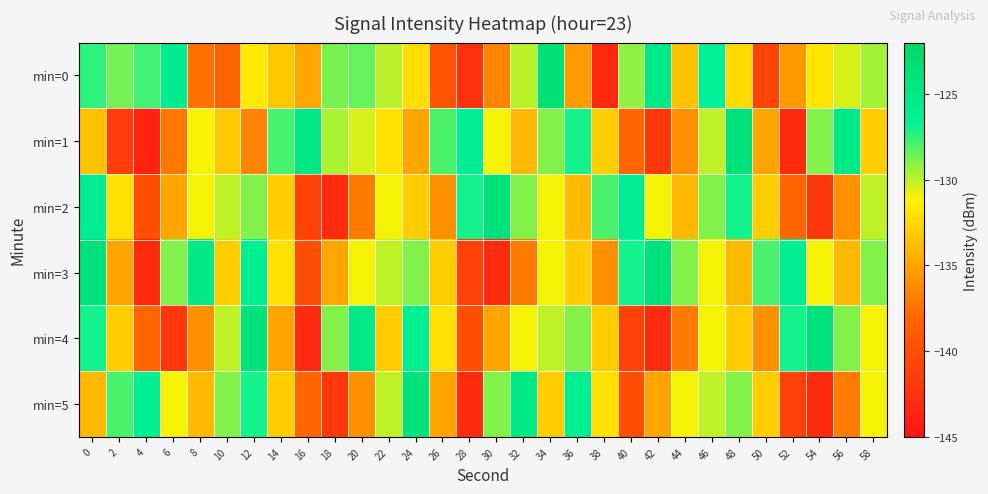

Reading left to right, list all the values displayed in this chart.

min=0: 0=-127.4	2=-128.7	4=-127.8	6=-125.7	8=-137.5	10=-138.4	12=-131.6	14=-133.2	16=-134.9	18=-128.7	20=-128.4	22=-130.0	24=-132.2	26=-139.7	28=-142.6	30=-136.6	32=-130.0	34=-123.4	36=-135.4	38=-143.3	40=-129.3	42=-125.0	44=-133.5	46=-126.3	48=-132.4	50=-140.9	52=-135.5	54=-131.9	56=-130.5	58=-129.6
min=1: 0=-133.5	2=-141.6	4=-143.7	6=-137.1	8=-131.1	10=-133.2	12=-136.6	14=-127.9	16=-124.9	18=-129.7	20=-130.5	22=-132.0	24=-135.0	26=-128.0	28=-126.0	30=-131.0	32=-134.0	34=-129.0	36=-127.0	38=-133.0	40=-138.0	42=-142.0	44=-136.0	46=-130.0	48=-124.0	50=-135.0	52=-143.0	54=-129.0	56=-125.0	58=-133.0
min=2: 0=-126.0	2=-132.0	4=-140.0	6=-135.0	8=-131.0	10=-130.0	12=-129.0	14=-133.0	16=-141.0	18=-143.0	20=-137.0	22=-131.0	24=-133.0	26=-136.0	28=-127.0	30=-124.0	32=-129.0	34=-131.0	36=-134.0	38=-128.0	40=-126.0	42=-131.0	44=-134.0	46=-129.0	48=-127.0	50=-133.0	52=-138.0	54=-142.0	56=-136.0	58=-130.0
min=3: 0=-124.0	2=-135.0	4=-143.0	6=-129.0	8=-125.0	10=-133.0	12=-126.0	14=-132.0	16=-140.0	18=-135.0	20=-131.0	22=-130.0	24=-129.0	26=-133.0	28=-141.0	30=-143.0	32=-137.0	34=-131.0	36=-133.0	38=-136.0	40=-127.0	42=-124.0	44=-129.0	46=-131.0	48=-134.0	50=-128.0	52=-126.0	54=-131.0	56=-134.0	58=-129.0
min=4: 0=-127.0	2=-133.0	4=-138.0	6=-142.0	8=-136.0	10=-130.0	12=-124.0	14=-135.0	16=-143.0	18=-129.0	20=-125.0	22=-133.0	24=-126.0	26=-132.0	28=-140.0	30=-135.0	32=-131.0	34=-130.0	36=-129.0	38=-133.0	40=-141.0	42=-143.0	44=-137.0	46=-131.0	48=-133.0	50=-136.0	52=-127.0	54=-124.0	56=-129.0	58=-131.0
min=5: 0=-134.0	2=-128.0	4=-126.0	6=-131.0	8=-134.0	10=-129.0	12=-127.0	14=-133.0	16=-138.0	18=-142.0	20=-136.0	22=-130.0	24=-124.0	26=-135.0	28=-143.0	30=-129.0	32=-125.0	34=-133.0	36=-126.0	38=-132.0	40=-140.0	42=-135.0	44=-131.0	46=-130.0	48=-129.0	50=-133.0	52=-141.0	54=-143.0	56=-137.0	58=-131.0